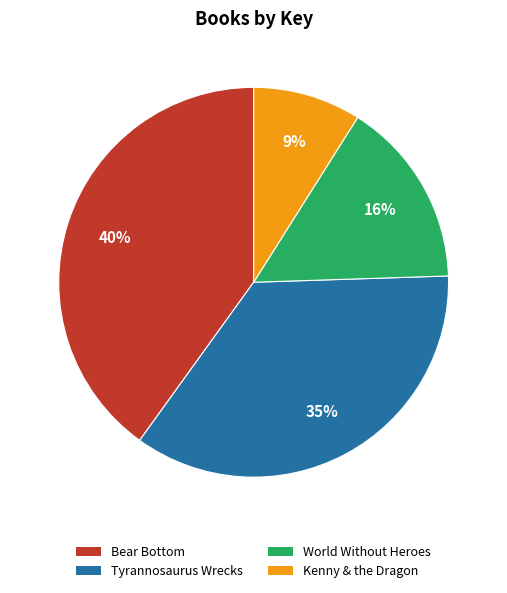

What is the largest slice in the pie chart?

Bear Bottom